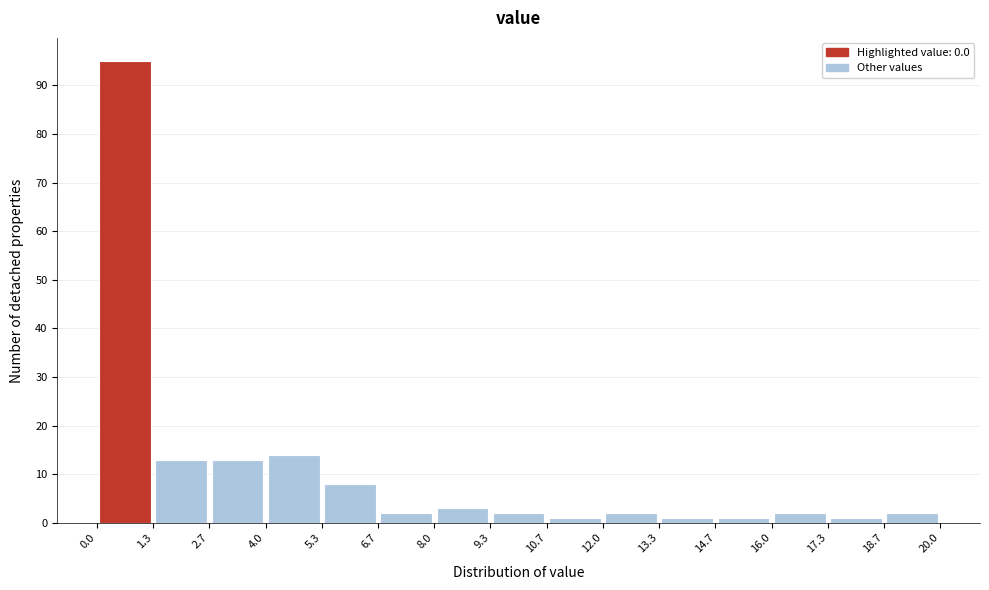

Over which range of the x-axis is the bar tallest?

0.0 to 1.3